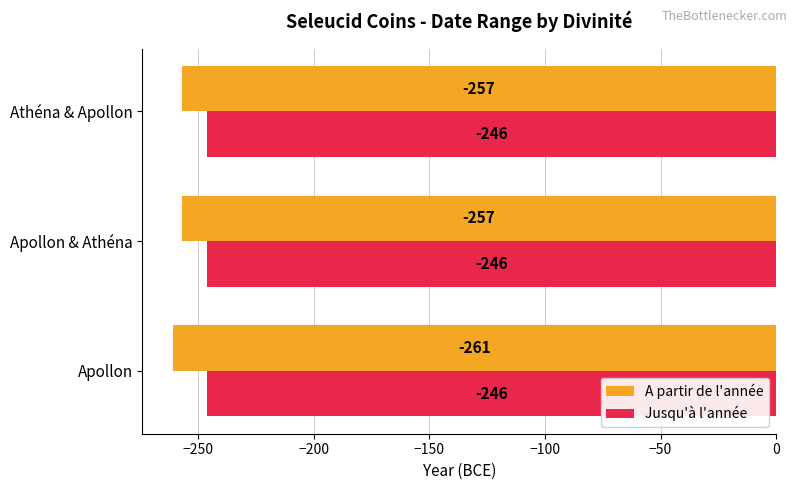

Is the value of A partir de l'année at Apollon greater than the value of Jusqu'à l'année at Athéna & Apollon?

No